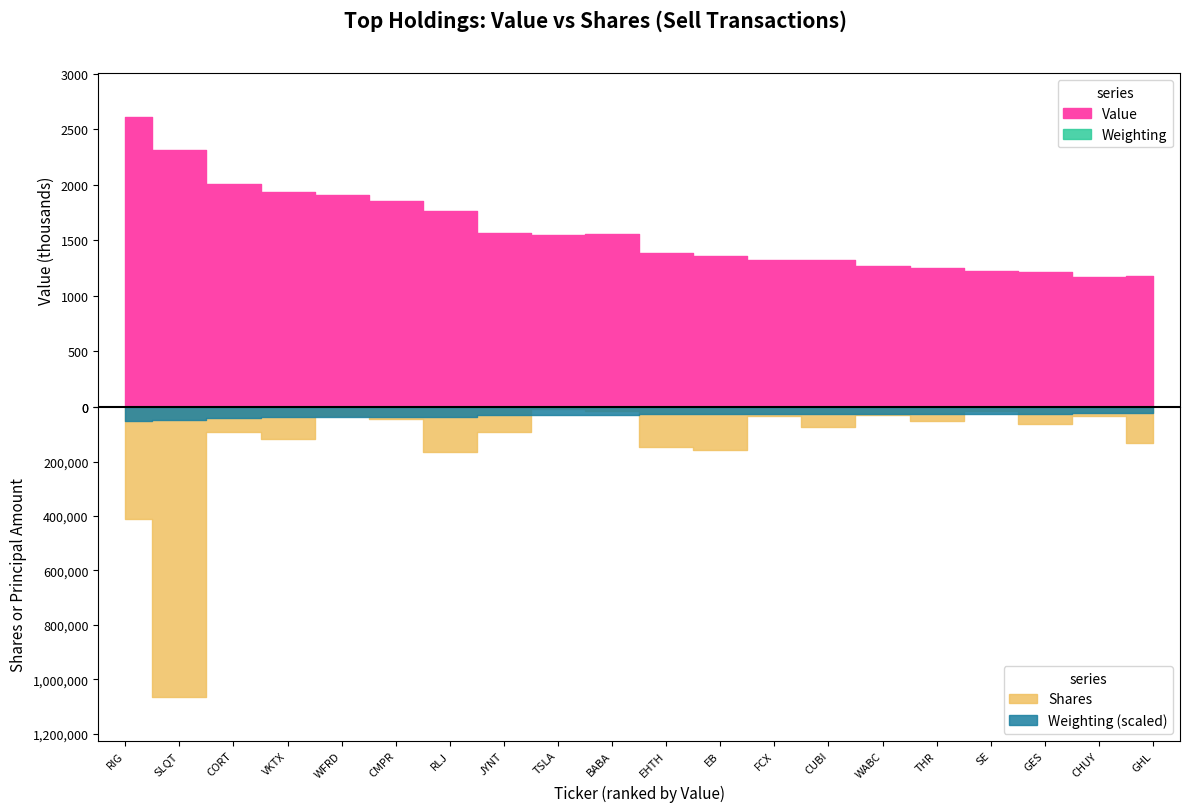

What position from the left is VKTX?

4